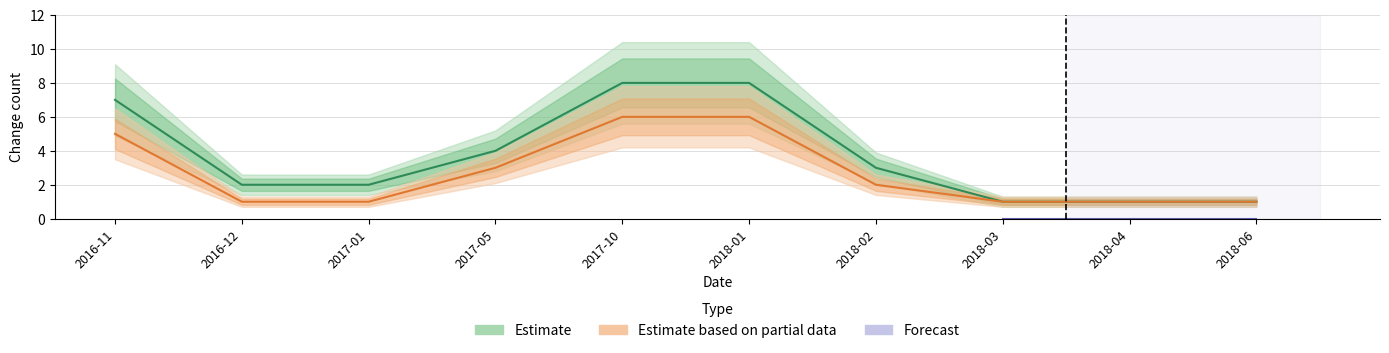

Which label corresponds to the smallest value in the chart?

2018-03